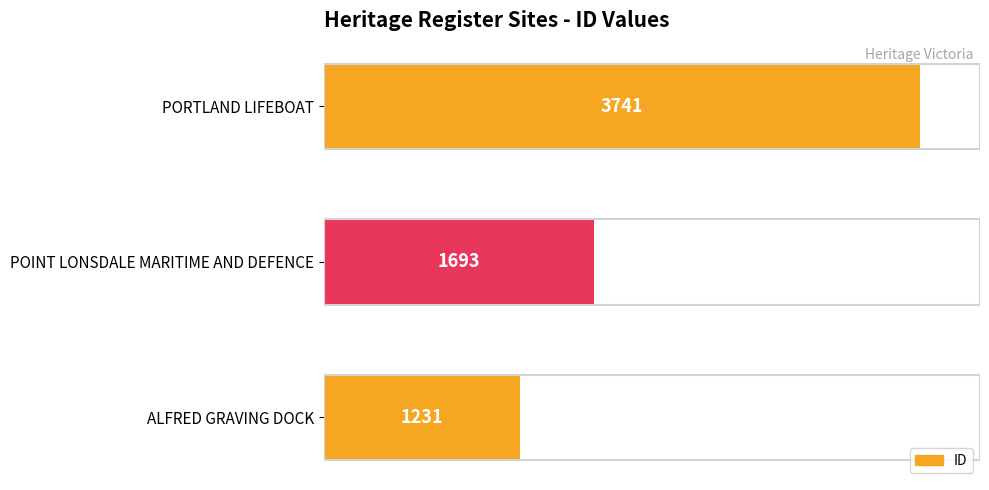

What is the sum of all values?

6665